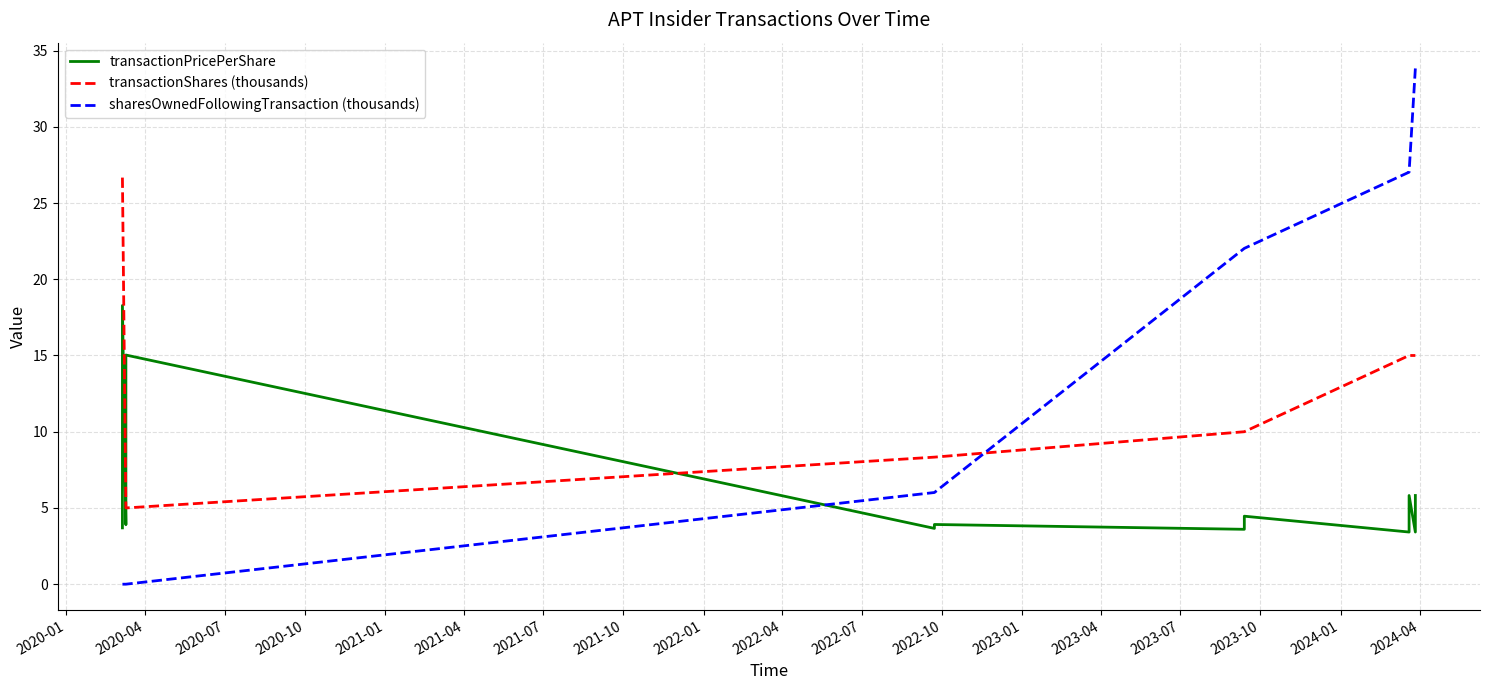

What is the difference between the second highest and second lowest values in the sharesOwnedFollowingTransaction (thousands) series?

33.8